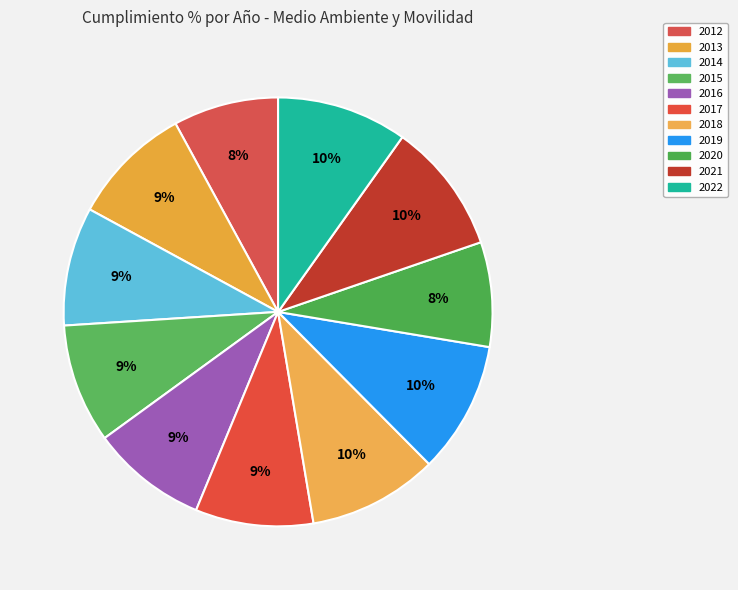

How many segments does this pie chart have?

11